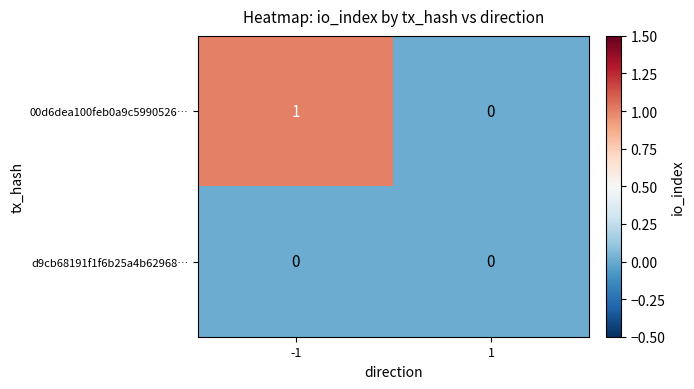

Between -1 and 1, which series saw the biggest shift?

00d6dea100feb0a9c5990526…